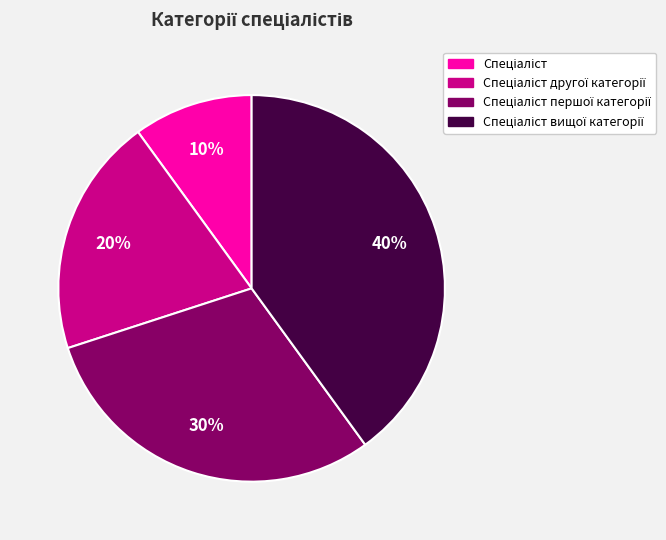

Is there any slice that represents more than half of the pie?

No